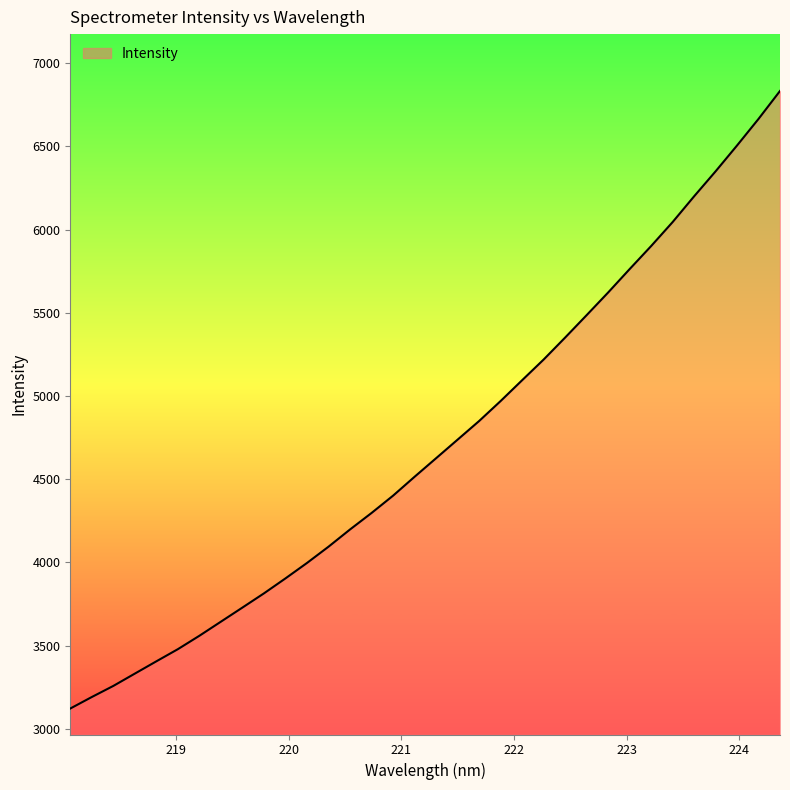

What is the difference between the maximum and minimum values?

3711.7